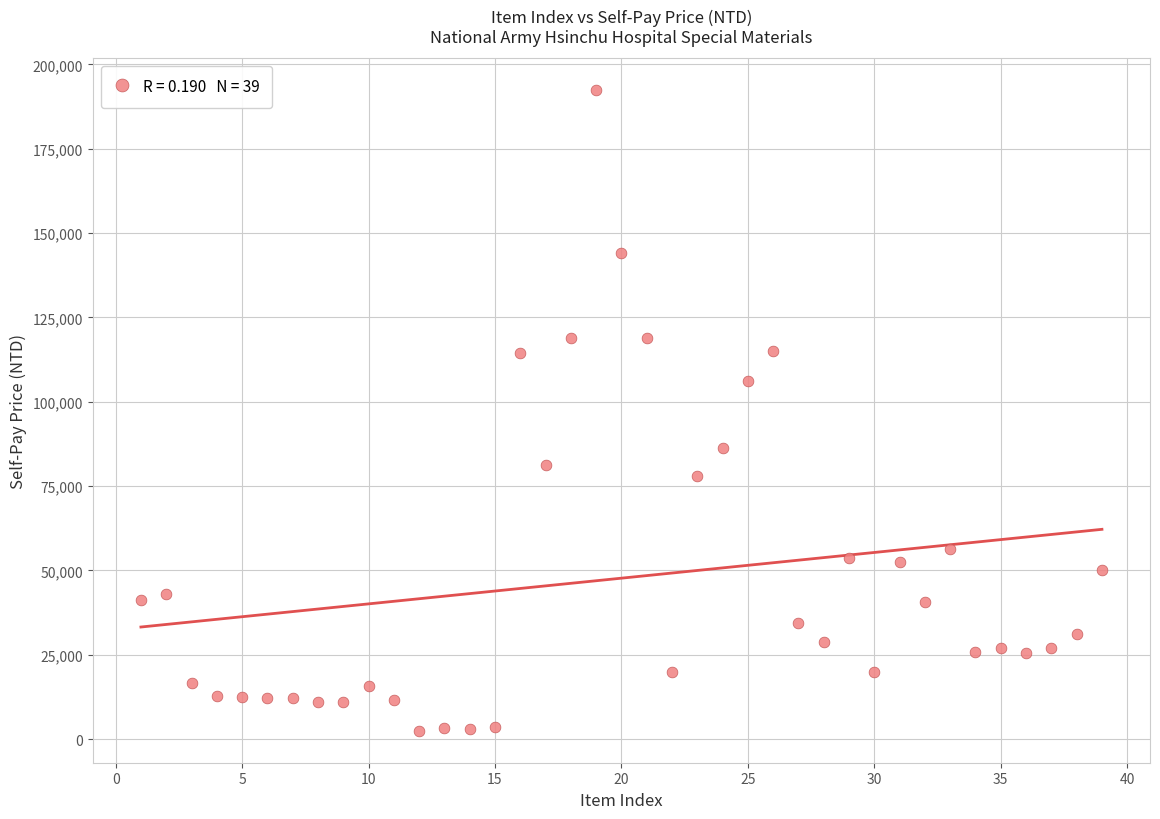

What Y value in the scatter plot is closest to 97367?

106250